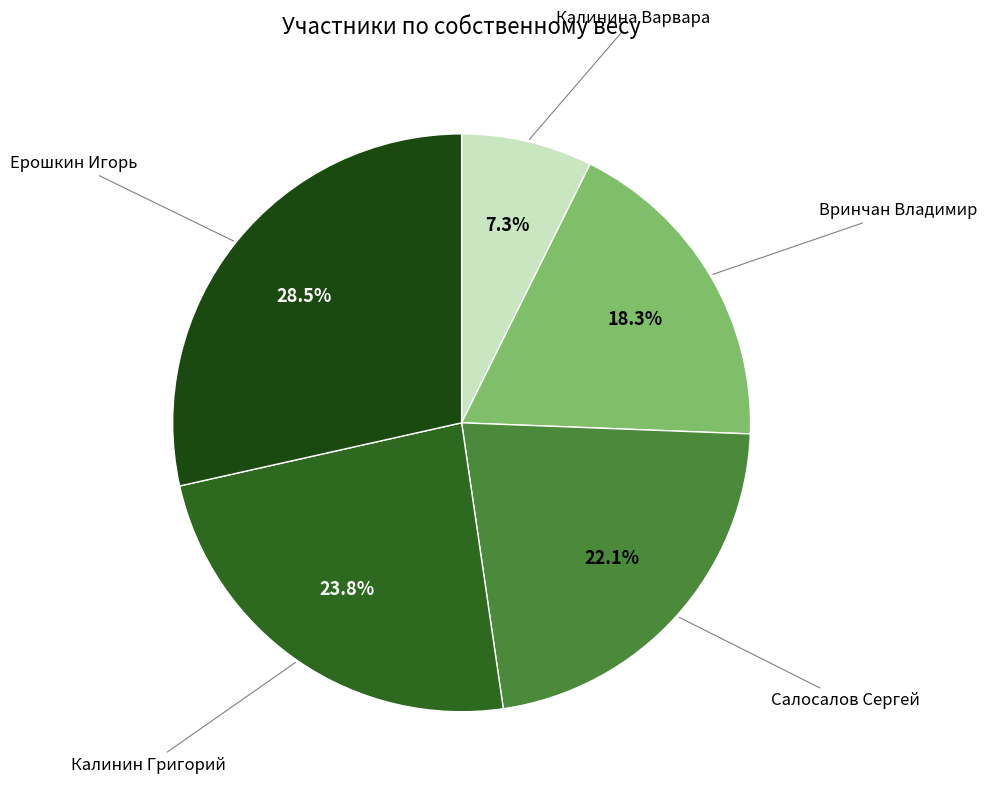

Is there a majority slice in this chart?

No